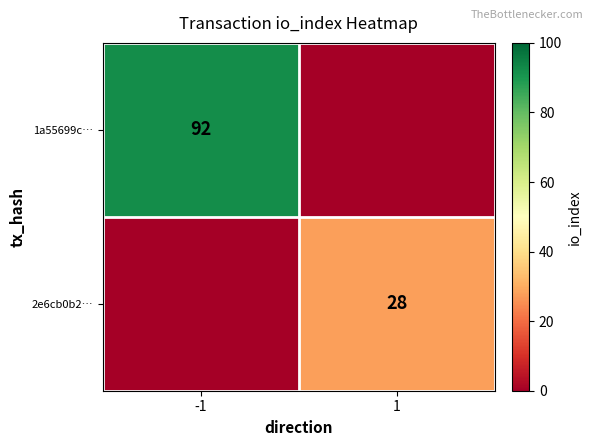

Is it true that 2e6cb0b2… equals 7 at 1?

False